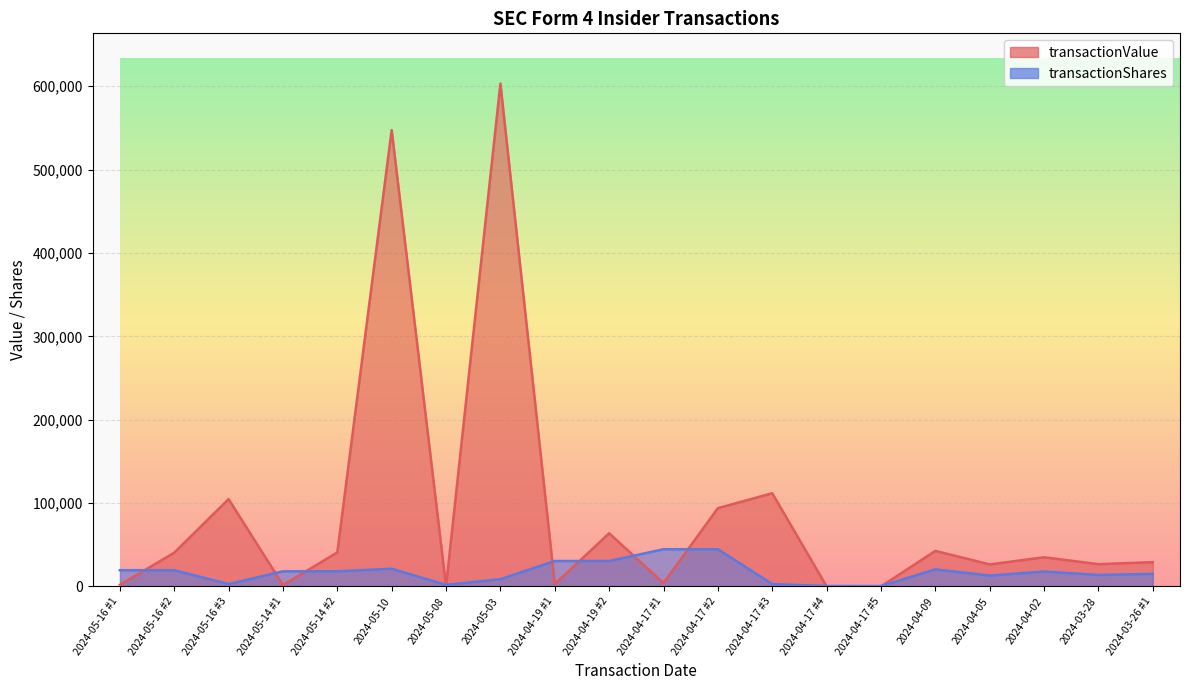

What is the maximum value shown in the chart?

603190